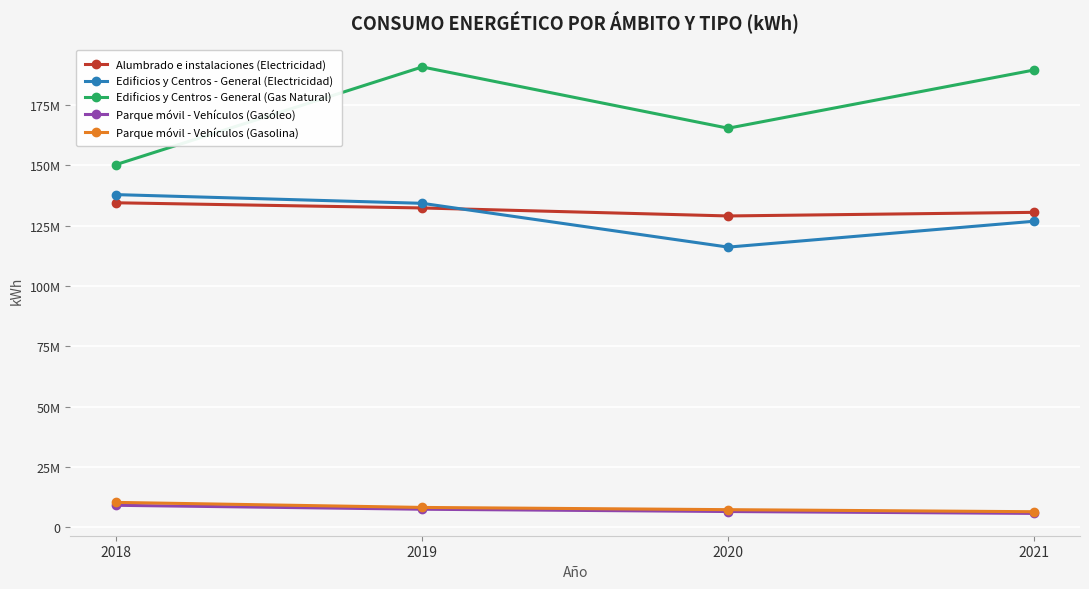

True or false: Alumbrado e instalaciones (Electricidad) has more than 1 points higher than both neighbors.

False